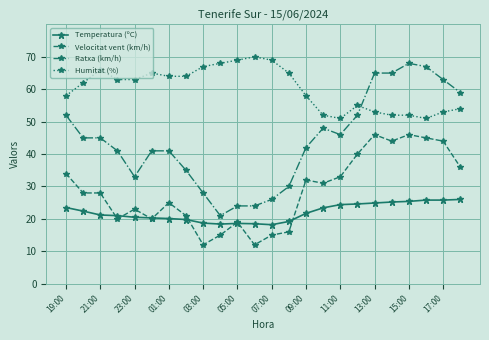

How many lines are shown in the chart?

4